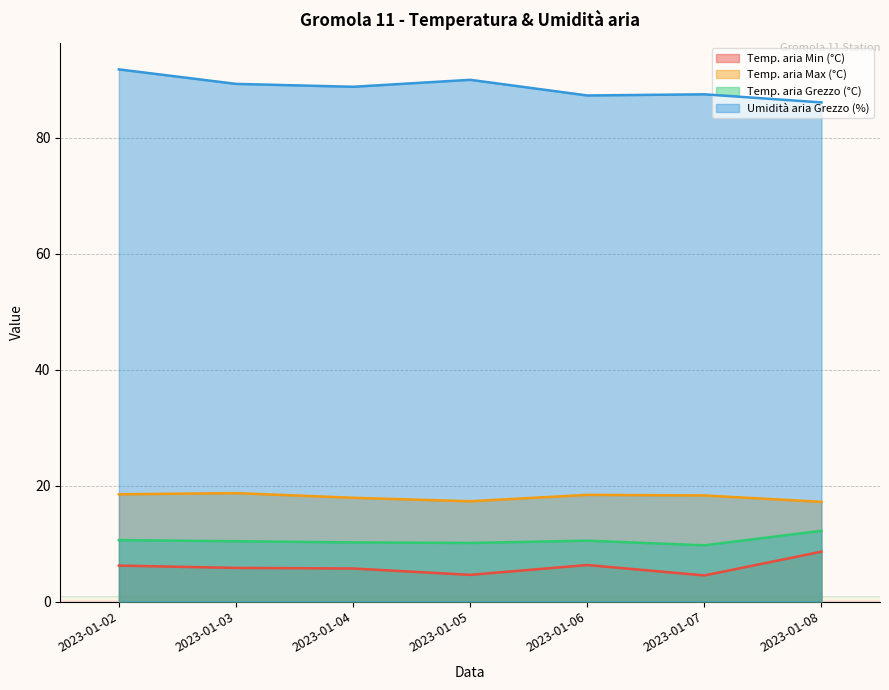

How many categories are shown in the chart?

7